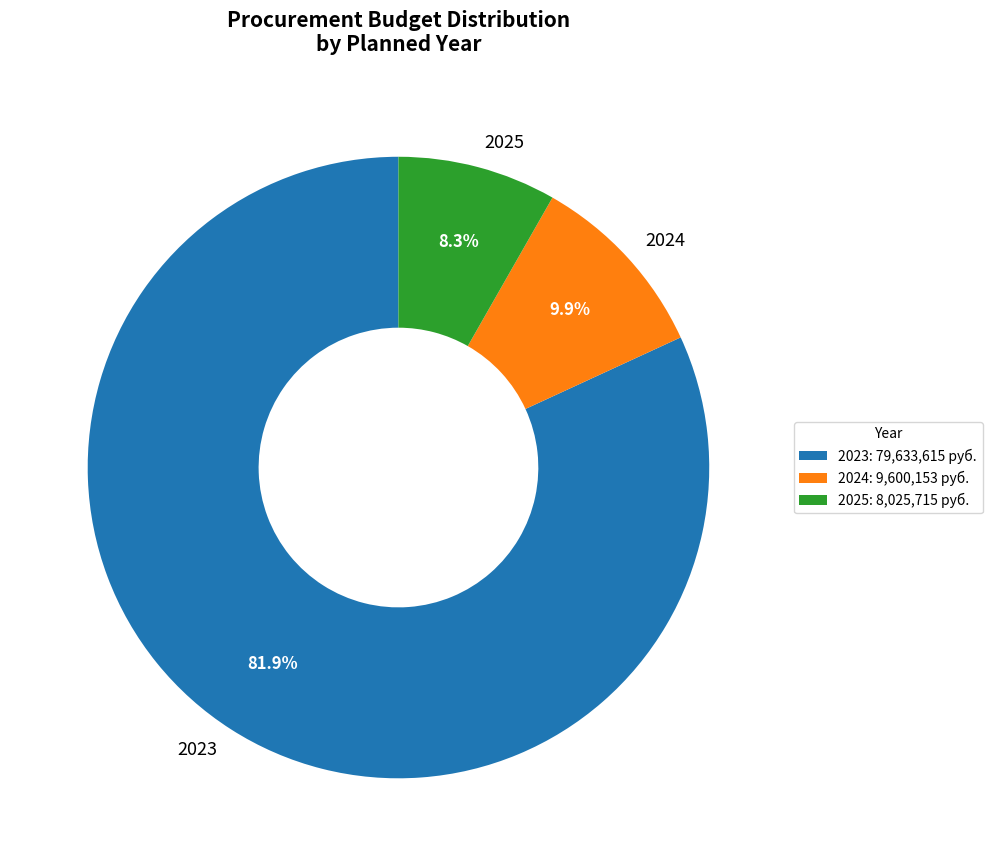

To the nearest percent, what portion does 2024 represent?

10%